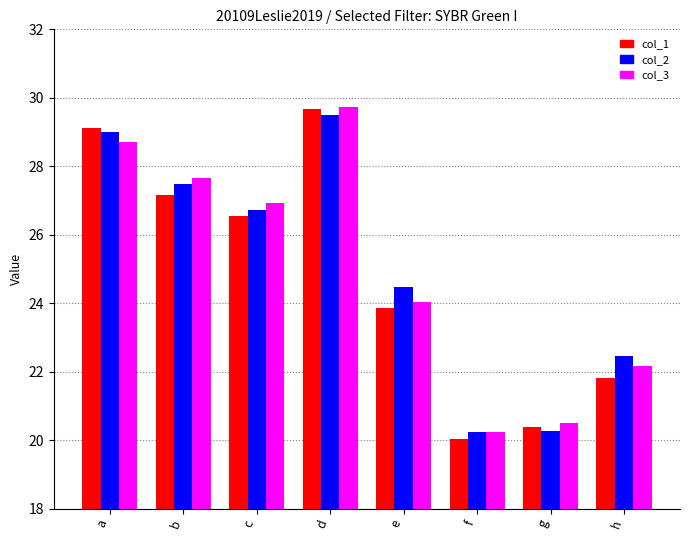

The col_1 series shows 33.2 at g. True or false?

False